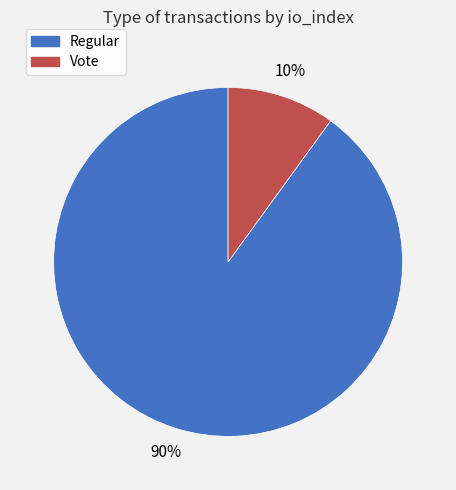

Rank the categories by value from highest to lowest.

Regular, Vote